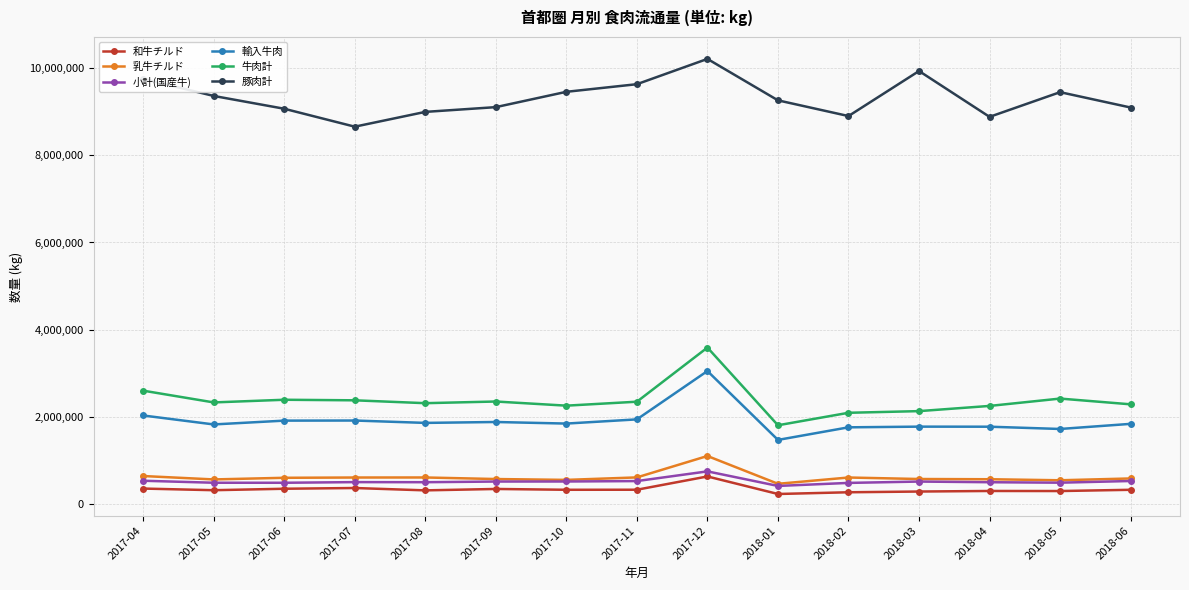

What is the label of the 4th point from the right?

2018-03